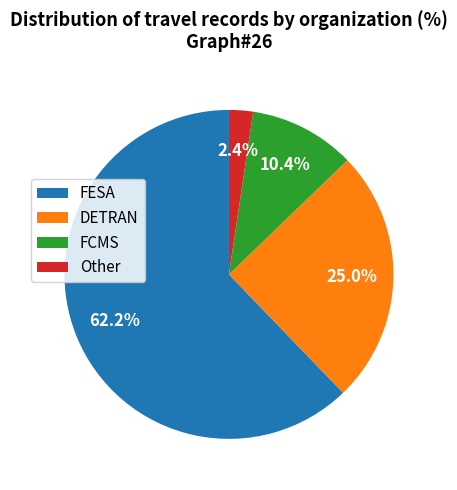

Combined, what portion of the pie is DETRAN and FESA?

87.2%